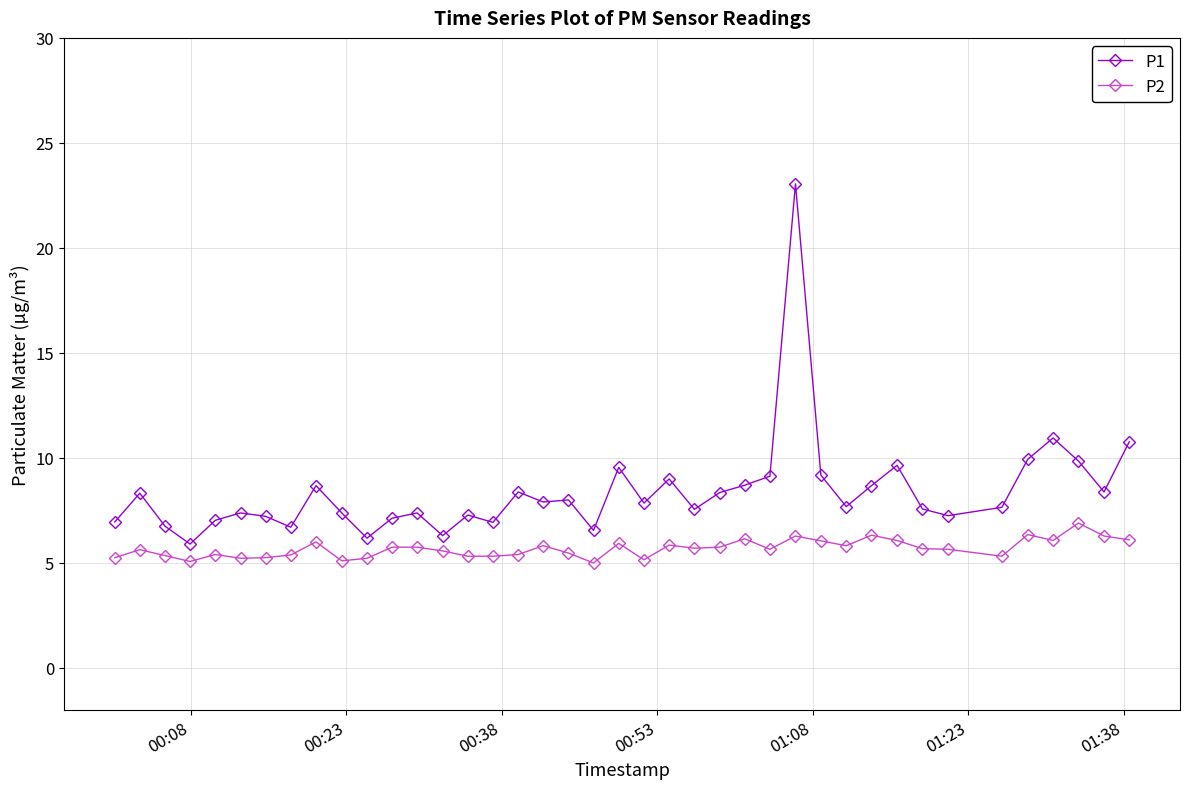

True or false: P1 has more than 2 interior local peaks.

True